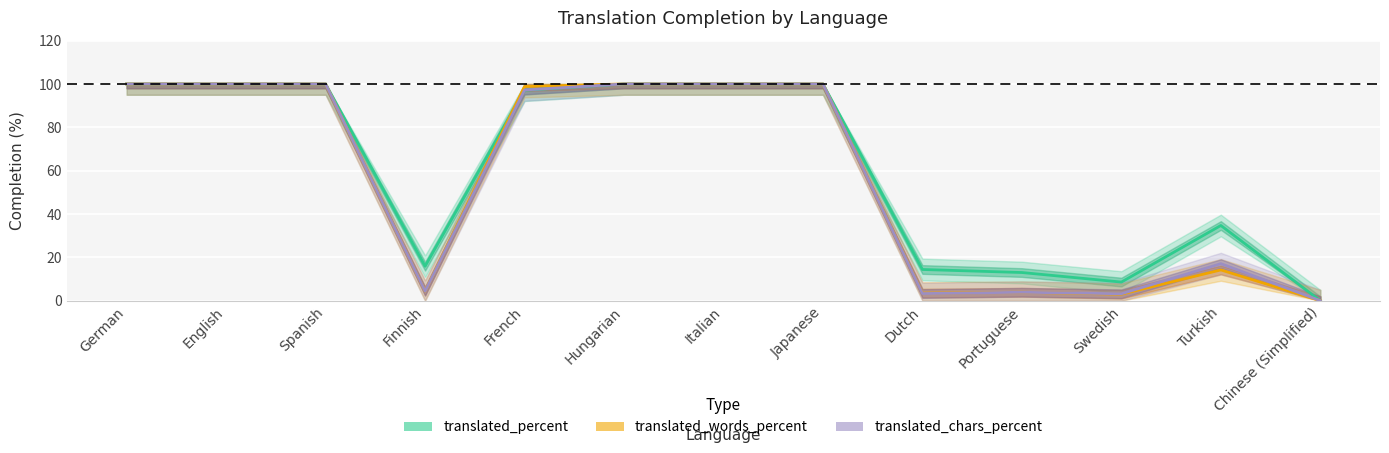

List the series in order of their peak value, lowest first.

translated_percent, translated_words_percent, translated_chars_percent